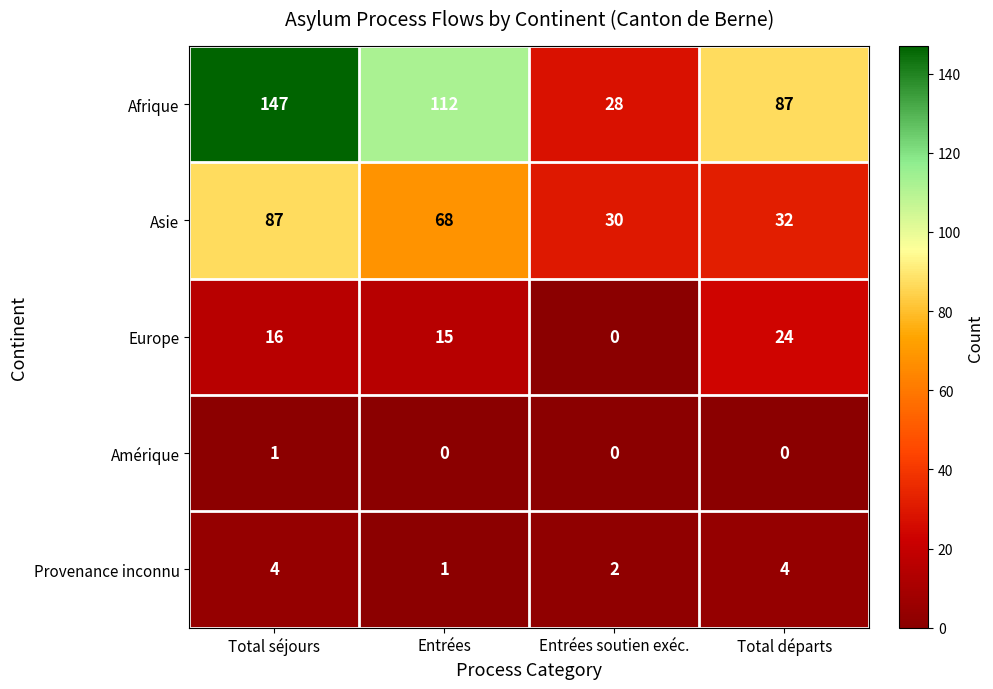

What is the total value across all series at Entrées soutien exéc.?

60